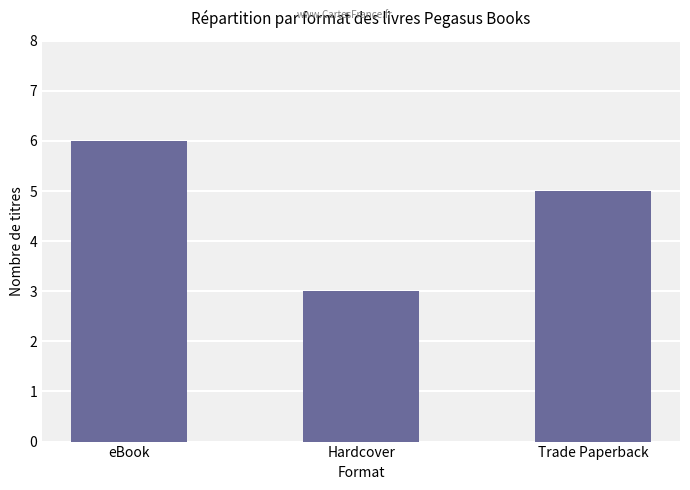

What position from the left is Hardcover?

2